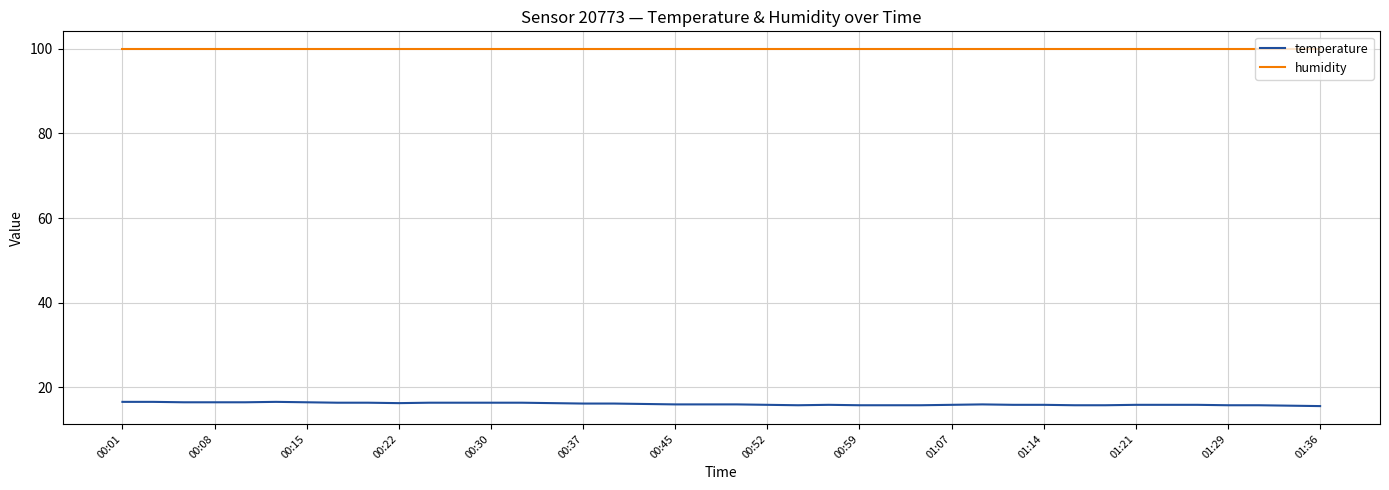

True or false: humidity and temperature intersect in this chart.

False